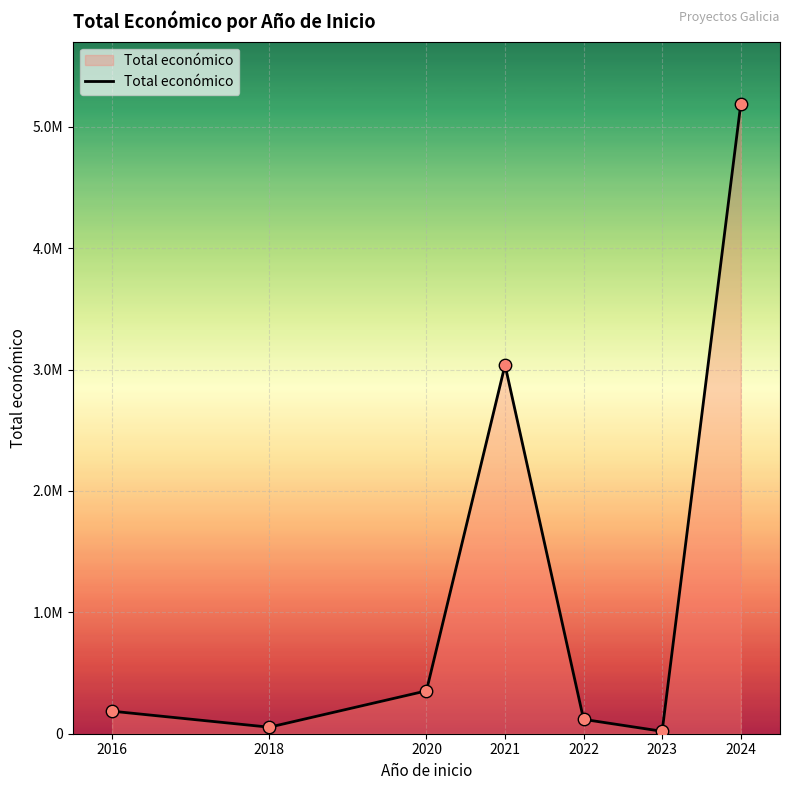

What is the change in value from 2016 to 2023?

-165526